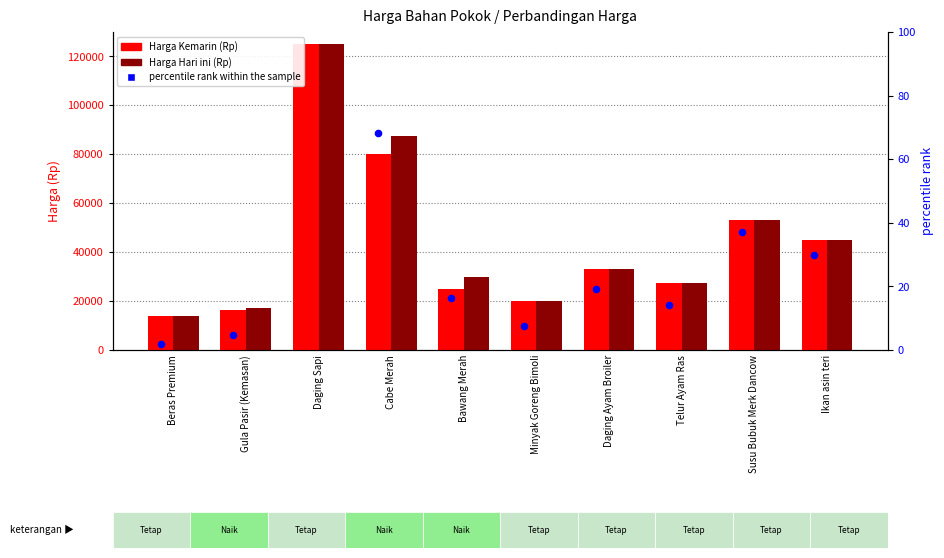

Which series contains the lowest Y value?

percentile rank within the sample